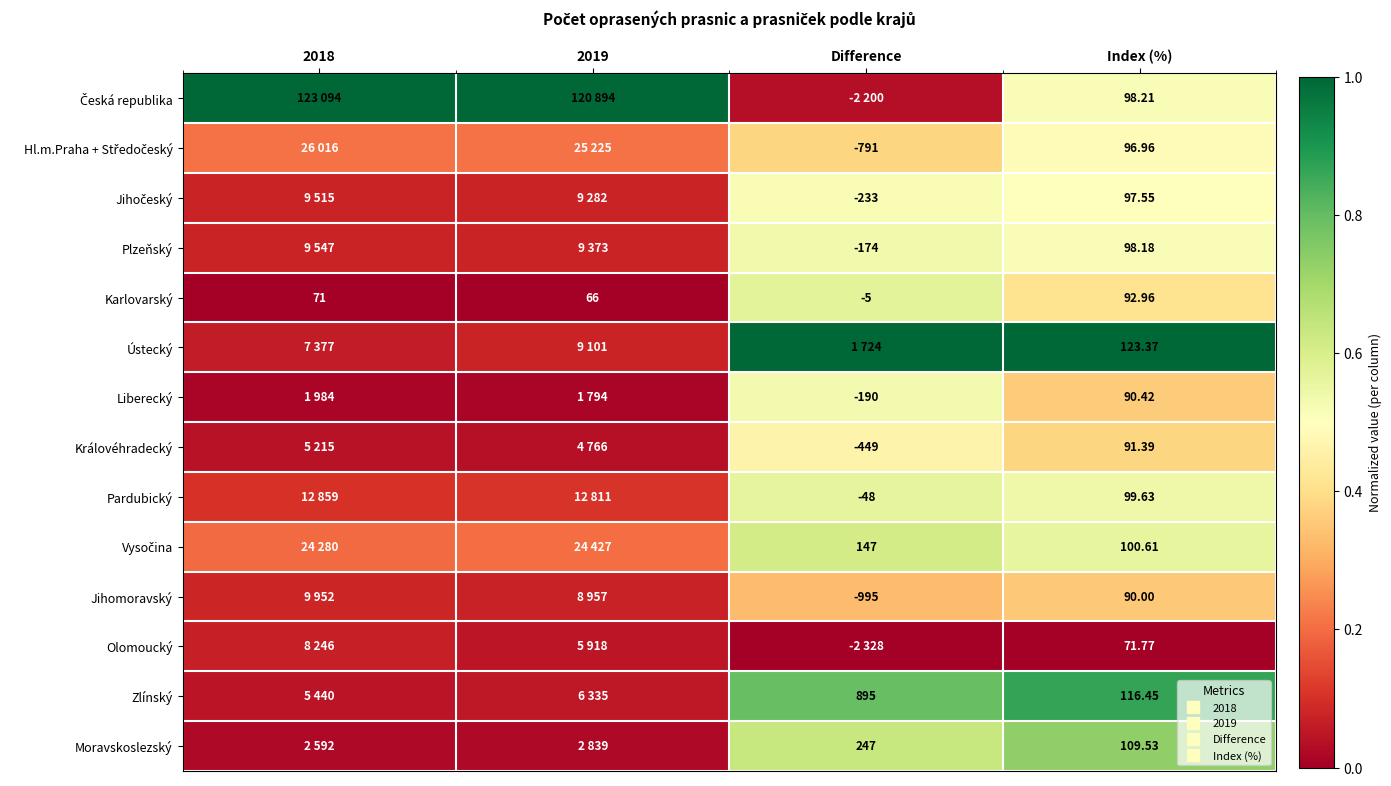

Which series has the largest total across all categories?

Česká republika